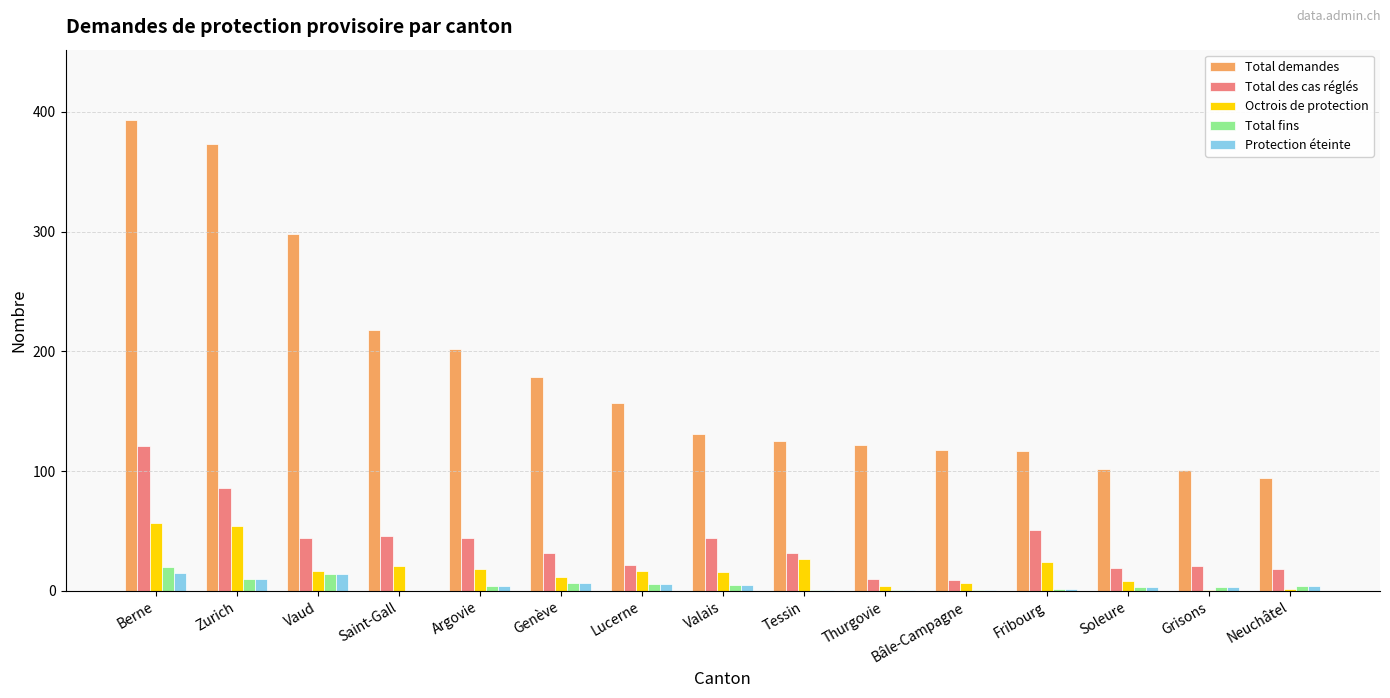

Which series has the largest total across all categories?

Total demandes